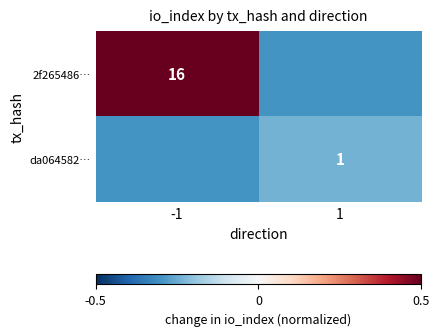

True or false: da064582… has a value of 1.5 at 1.

False